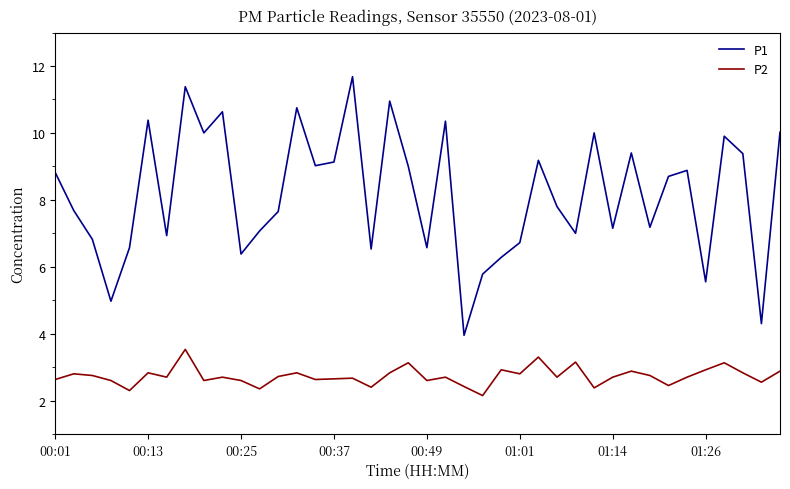

Which series has the largest total across all categories?

P1